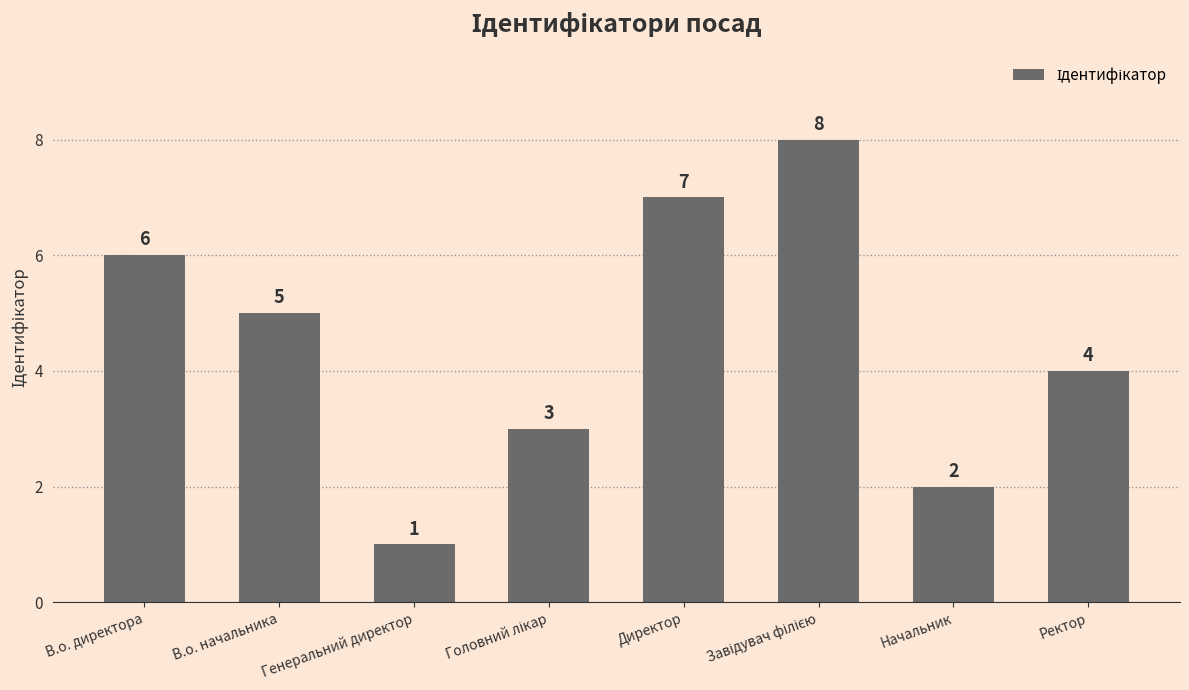

Which has a higher value, В.о. директора or Начальник?

В.о. директора